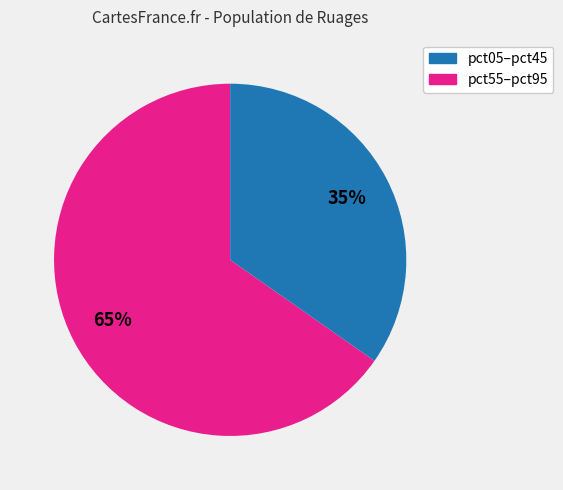

To the nearest percent, what is the average slice percentage?

50%